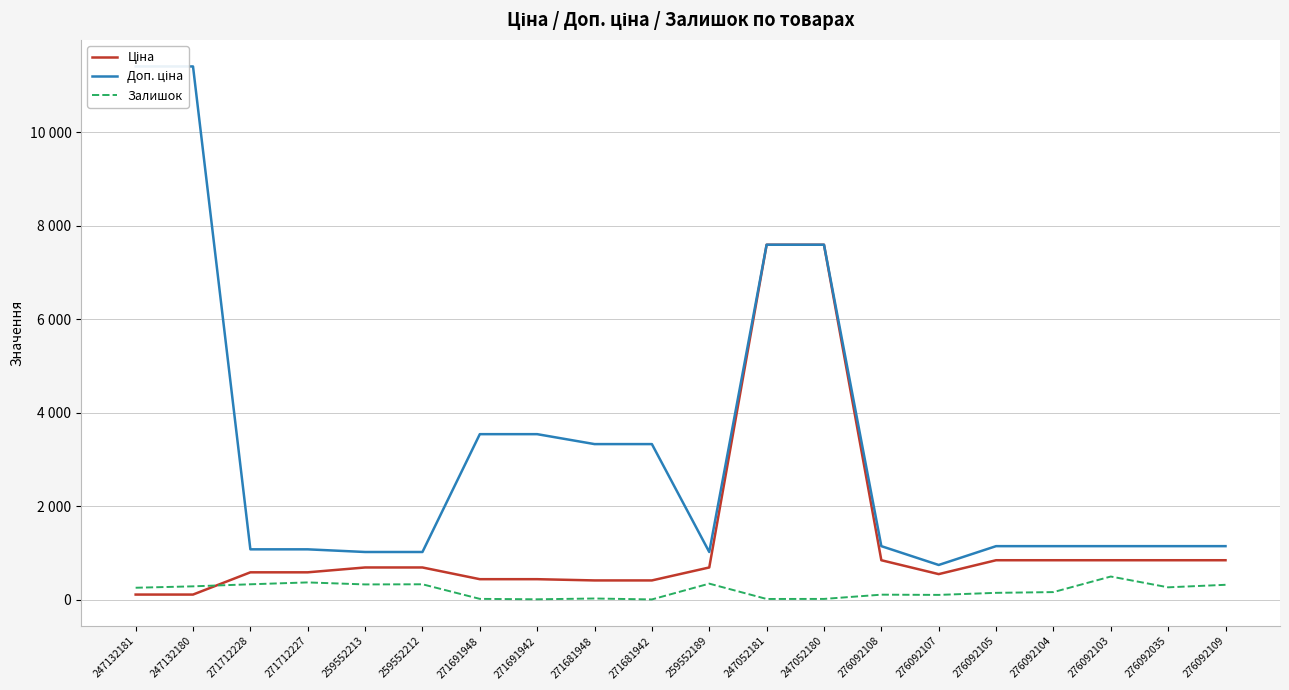

The Доп. ціна series shows 3332.5 at 271681948. True or false?

True